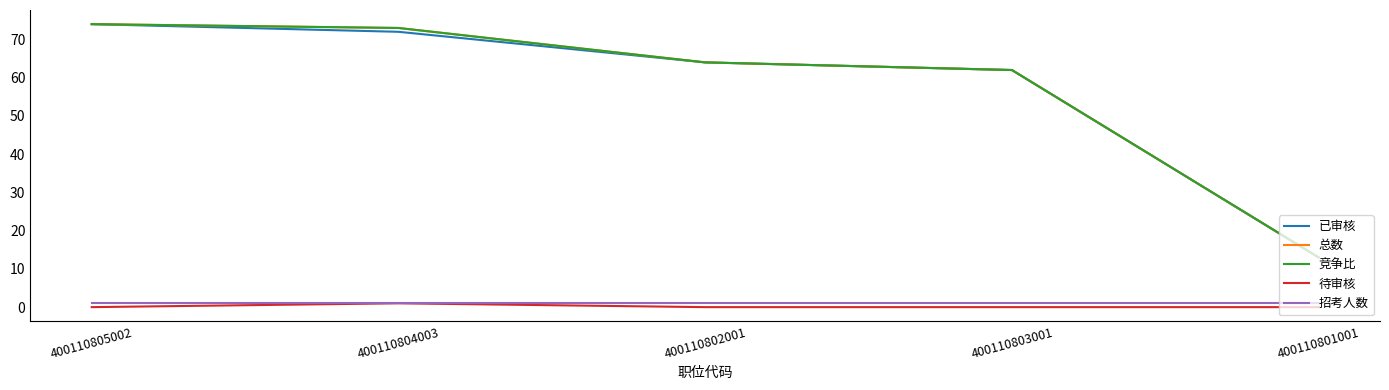

Does the chart display data point markers on the line(s)?

No